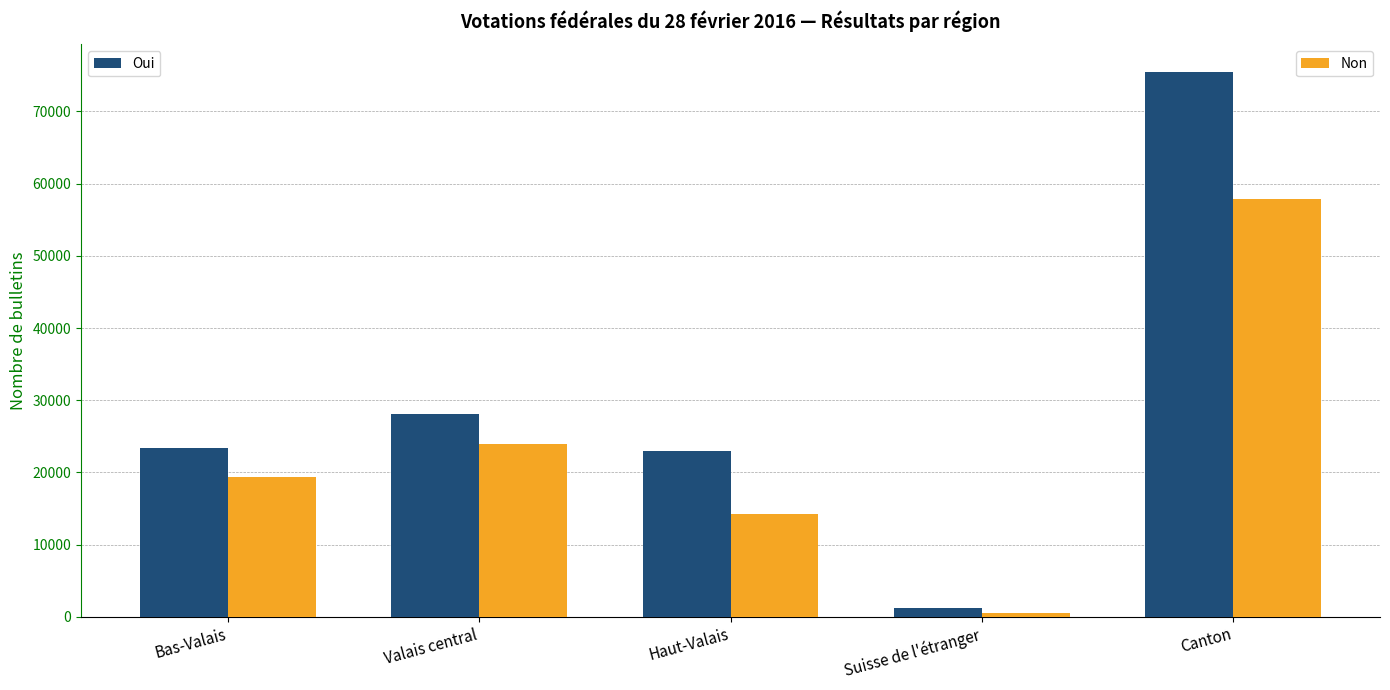

How many series are shown in this chart?

2